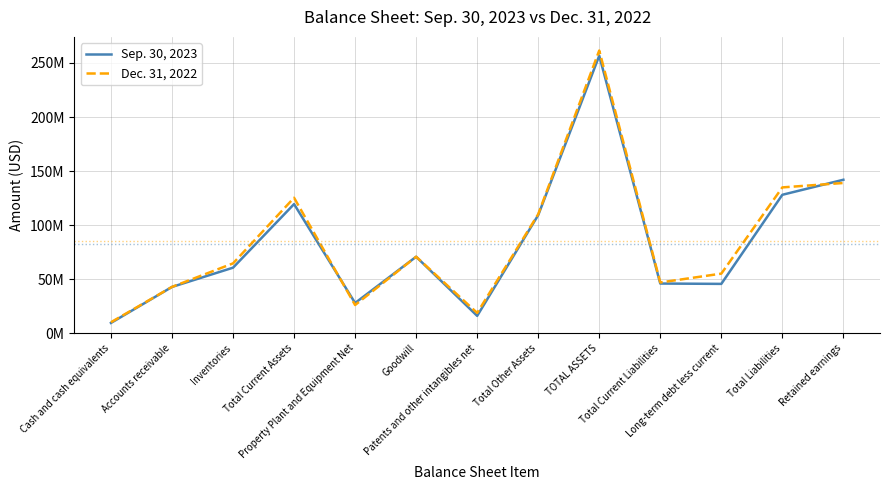

Does the chart have visible grid lines?

Yes